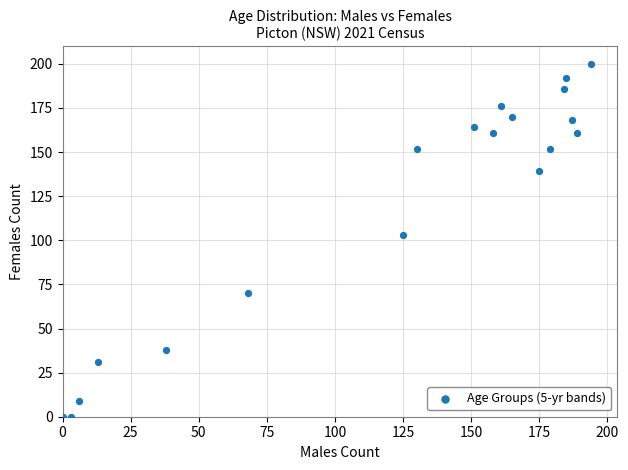

What Y value in the scatter plot is closest to 100?

103